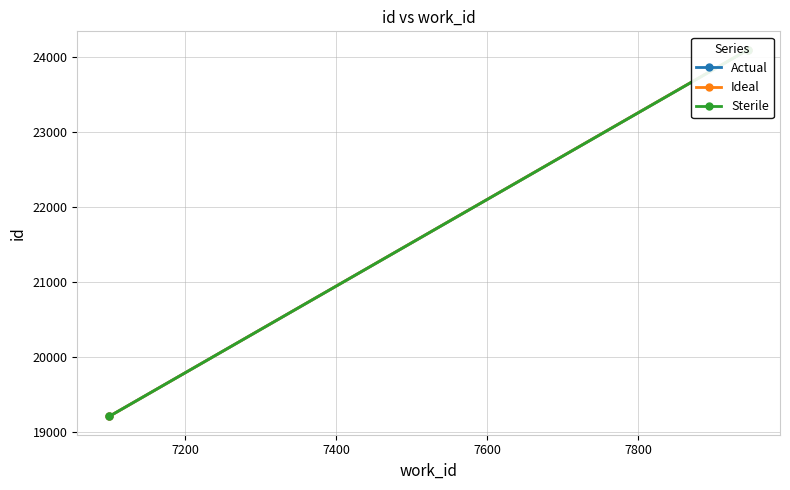

What is the difference between the highest and lowest values at 7200?

1.0